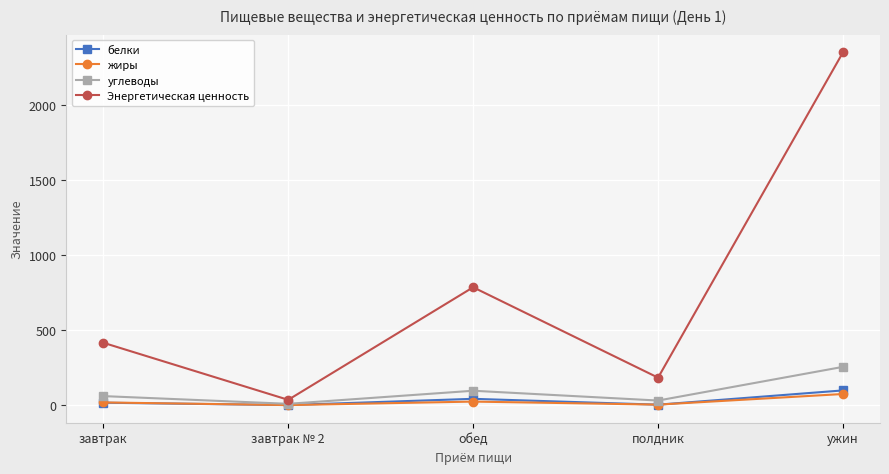

What is the average value of the Энергетическая ценность series?

755.1